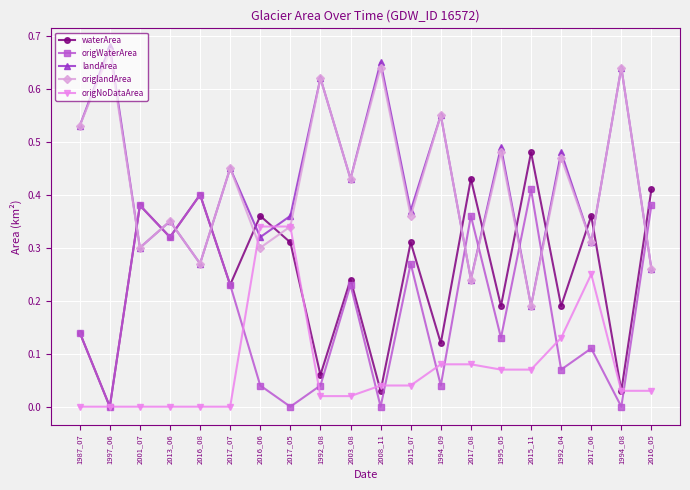

True or false: origlandArea has a value of 0.4 at 2003_08.

True